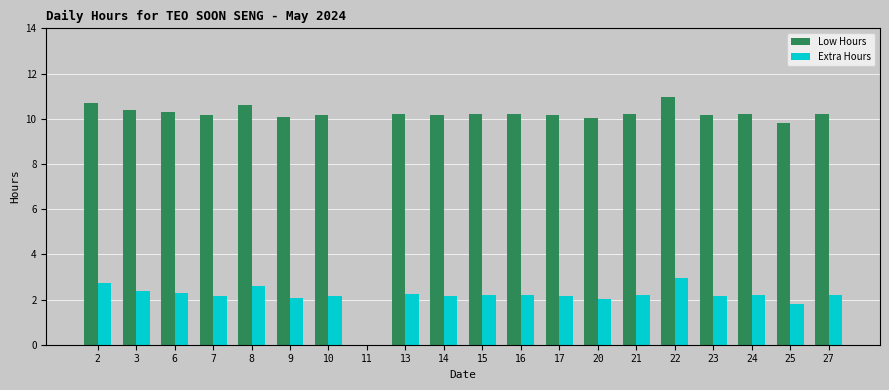

How many groups of bars are there?

20